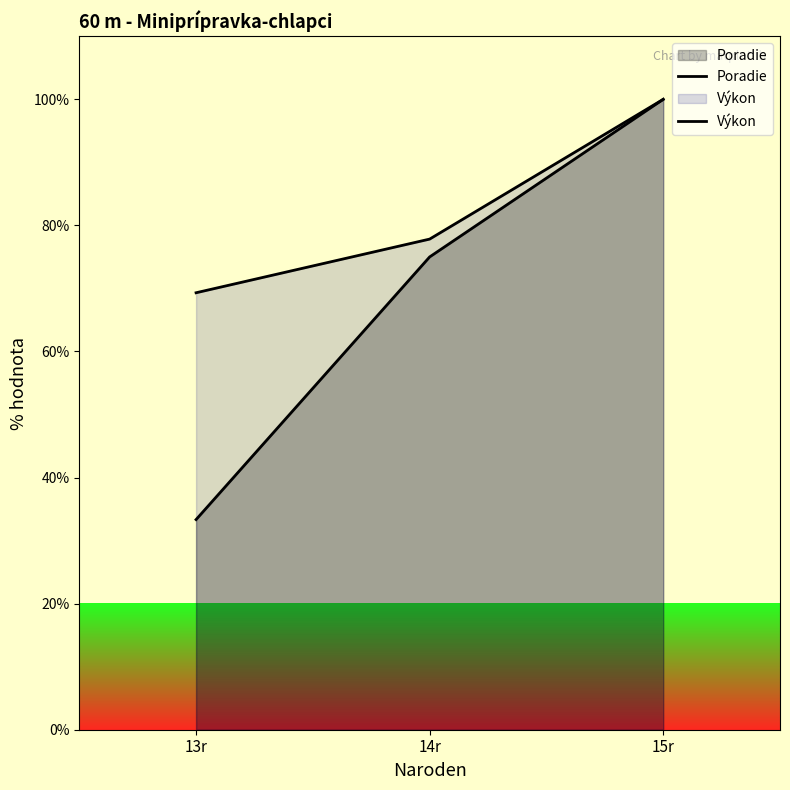

Reading left to right, transcribe all the data shown in this chart.

Poradie: 33.3	75.0	100.0
Výkon: 69.3	77.8	100.0